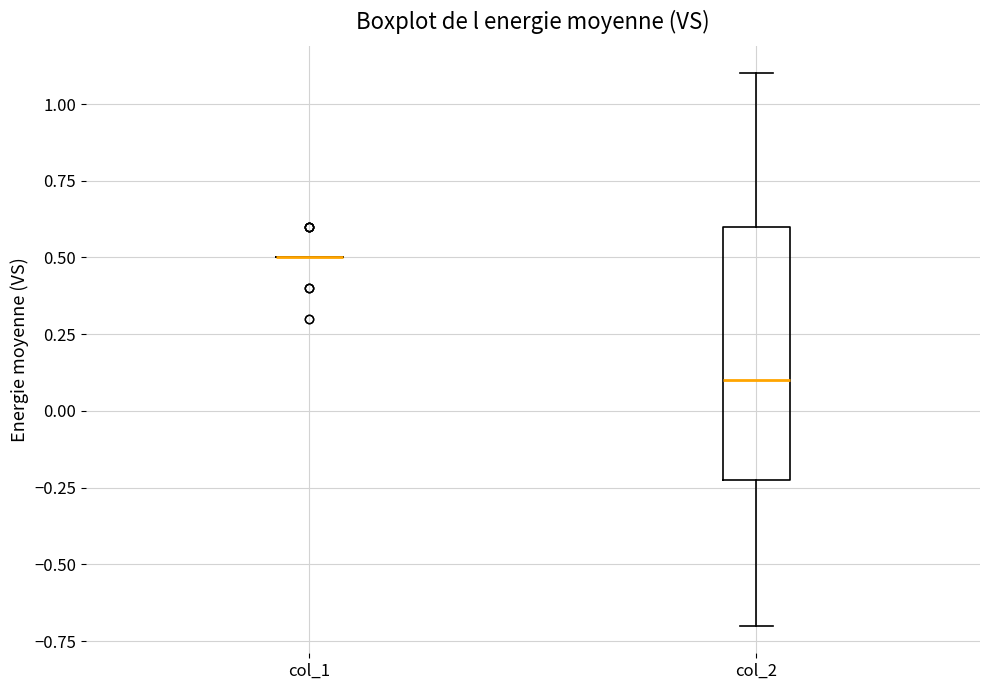

Reading left to right, read every box against the y-axis: the position of its median line, the range the box covers, and the ends of its whiskers. The values are not printed on the chart, so give them approximately, as read against the axis.

col_1: box collapsed to a line at 0.5, whiskers 0.5 to 0.5
col_2: median 0.1, box -0.2 to 0.6, whiskers -0.7 to 1.1